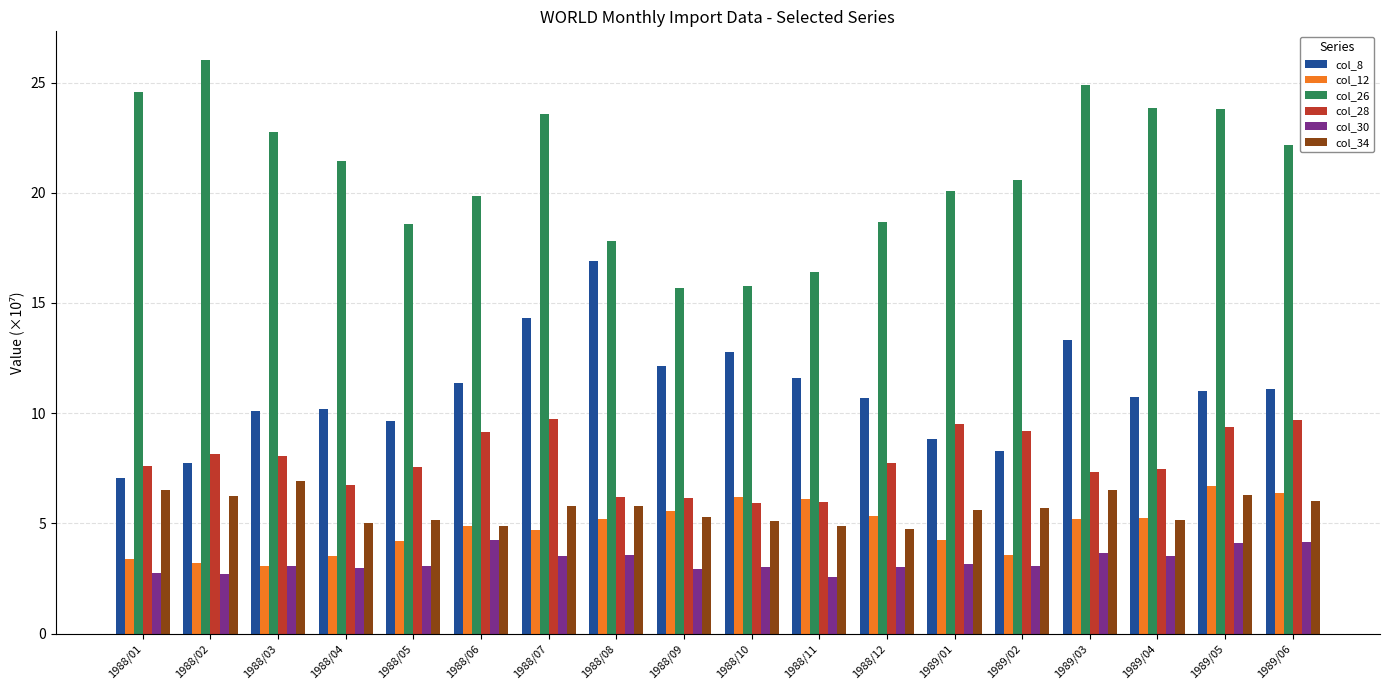

True or false: col_12 has a value of 10.9 at 1988/11.

False